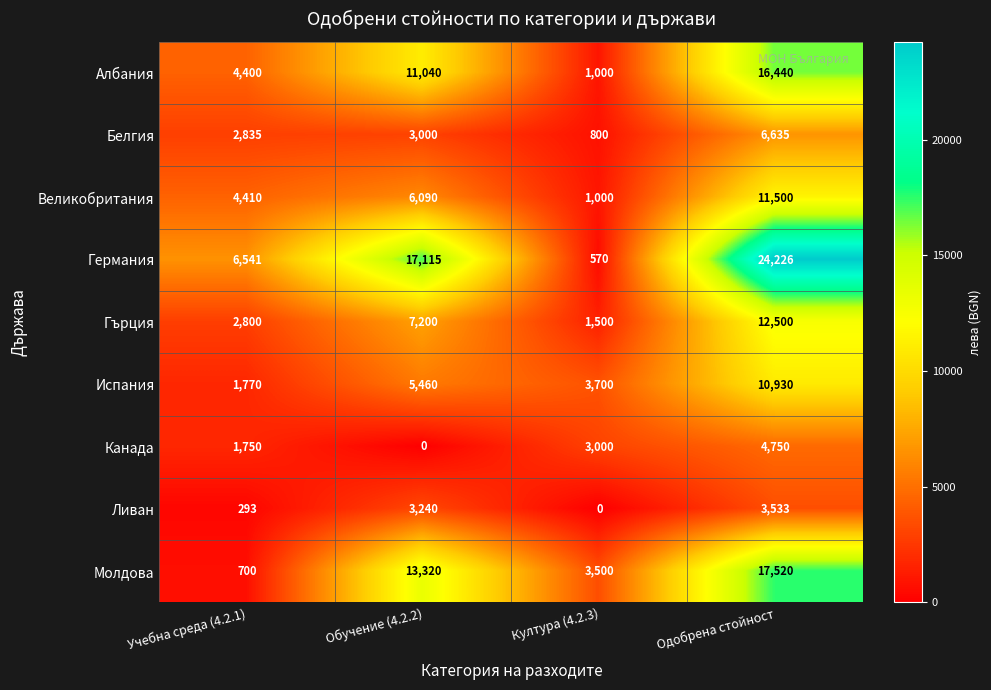

What value does the Испания series have at Обучение (4.2.2)?

5460